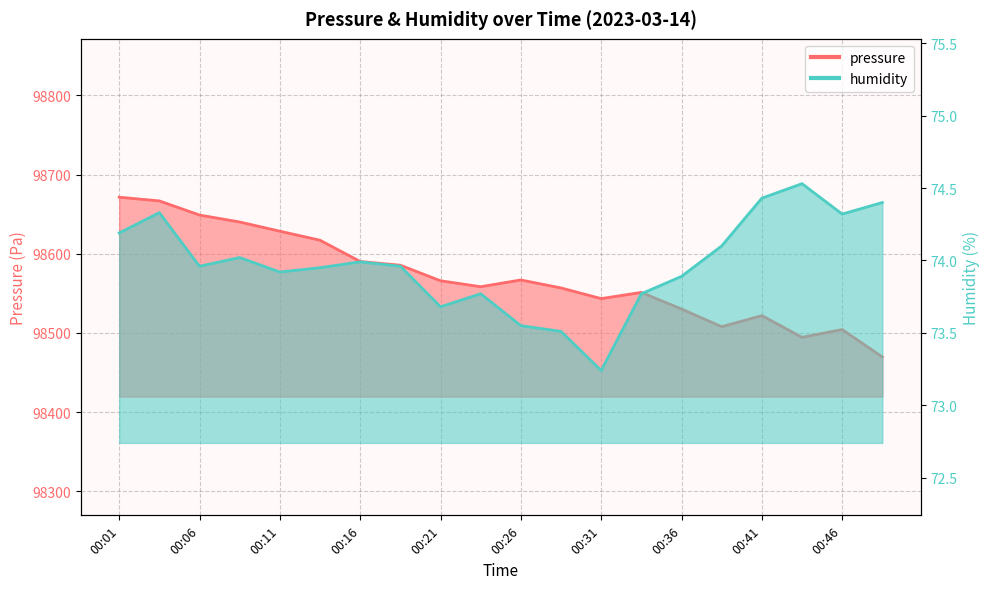

Where is the first local minimum for humidity?

00:06